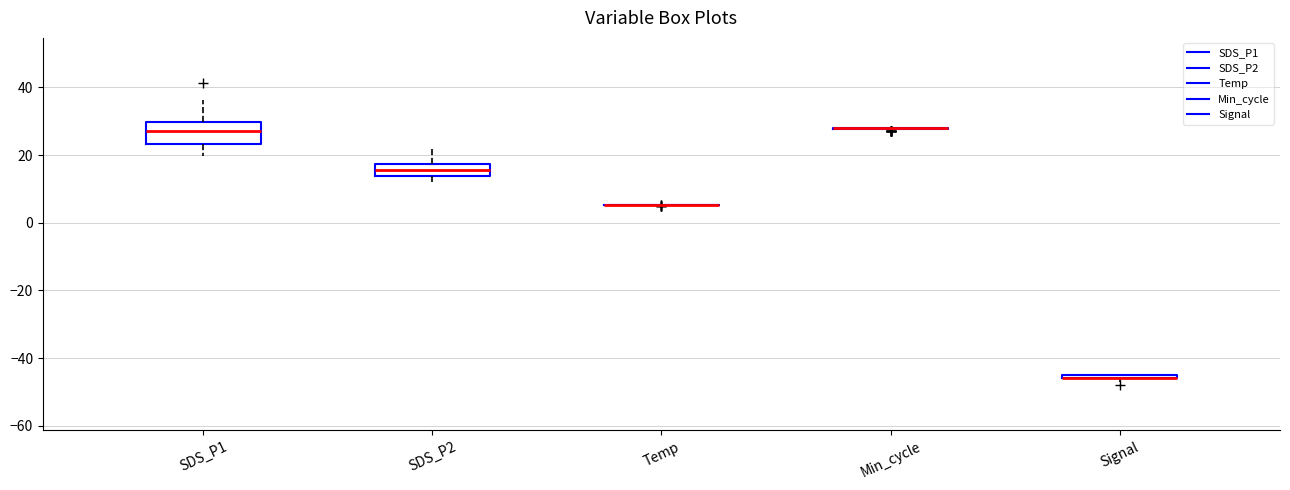

Which box is the tallest, from its lower edge to its upper edge?

SDS_P1